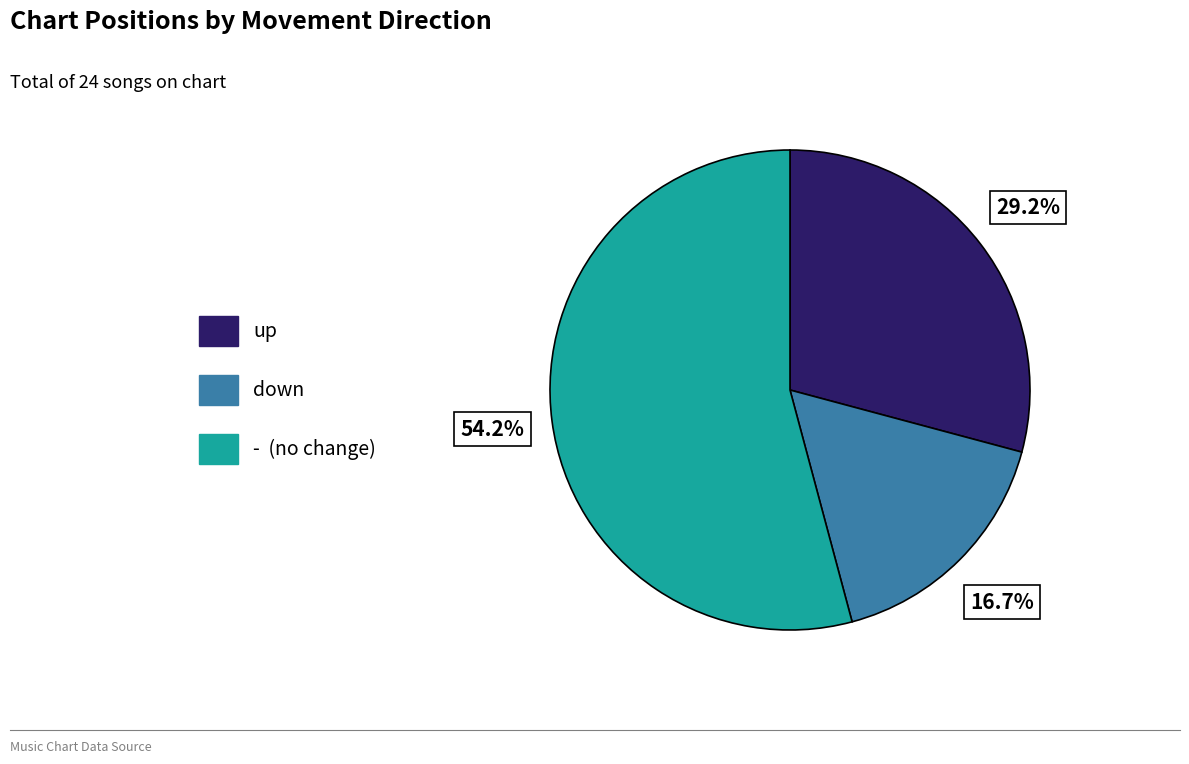

What is the total percentage of down and -?

70.8%